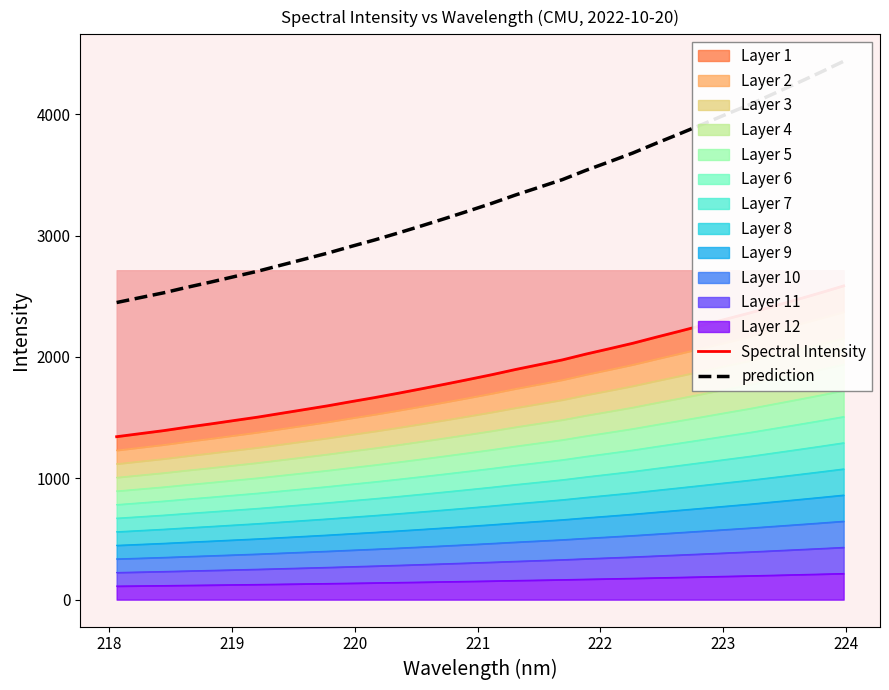

The value of prediction at 22 is 5104.6. True or false?

False